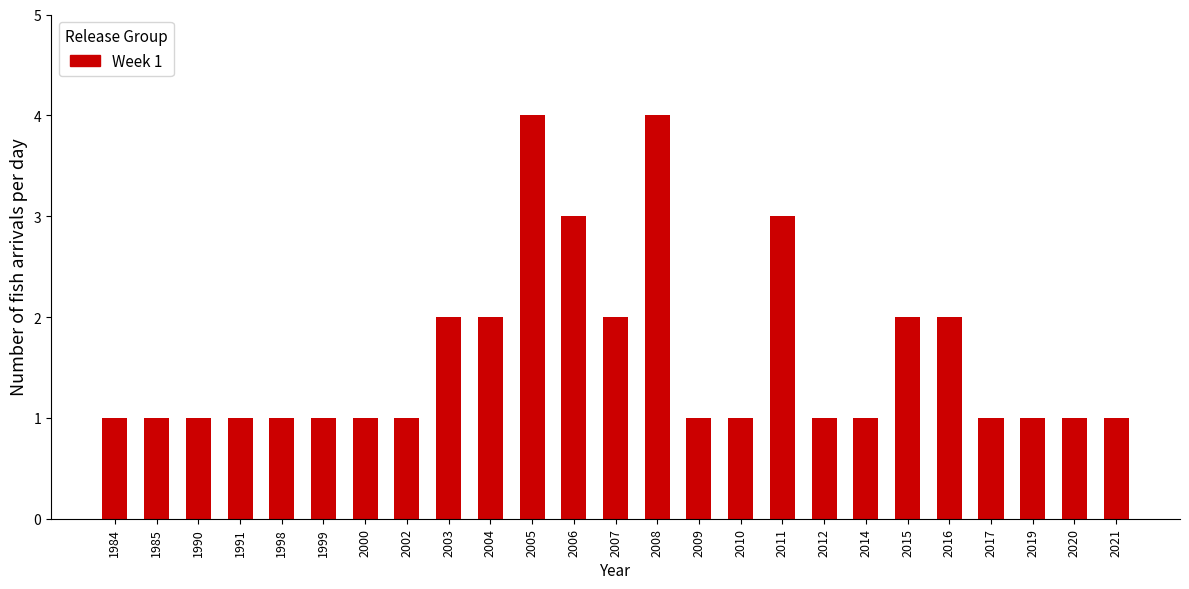

Reading right to left, extract all data points from this chart.

2021=1	2020=1	2019=1	2017=1	2016=2	2015=2	2014=1	2012=1	2011=3	2010=1	2009=1	2008=4	2007=2	2006=3	2005=4	2004=2	2003=2	2002=1	2000=1	1999=1	1998=1	1991=1	1990=1	1985=1	1984=1